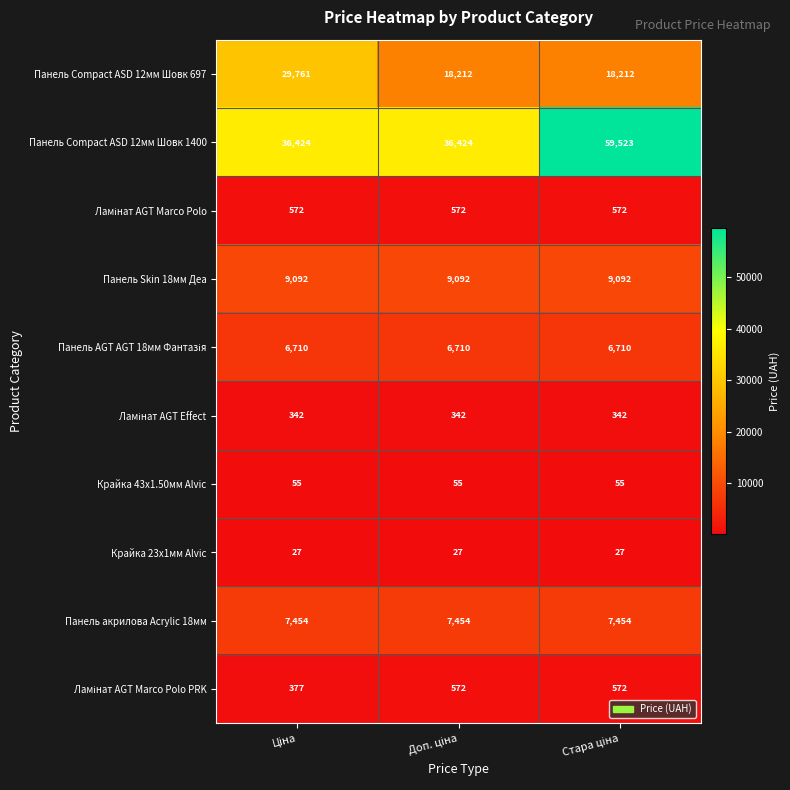

How many series are shown in this chart?

10